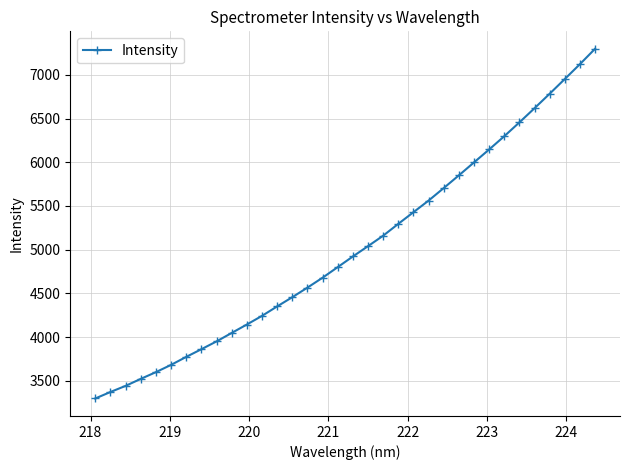

What is the average value?

5011.8